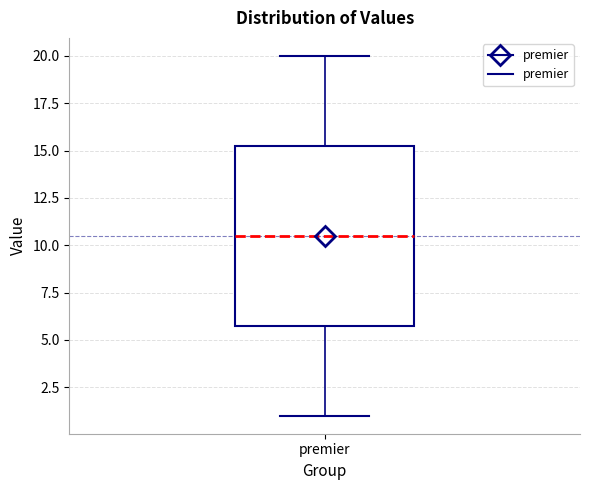

Transcribe this box plot: give where the median line is, the range the box spans, and where the two whiskers end, as read against the y-axis. The values are not printed on the chart, so give them approximately, as read against the axis.

median 10.5, box 6.0 to 15.5, whiskers 1.0 to 20.0